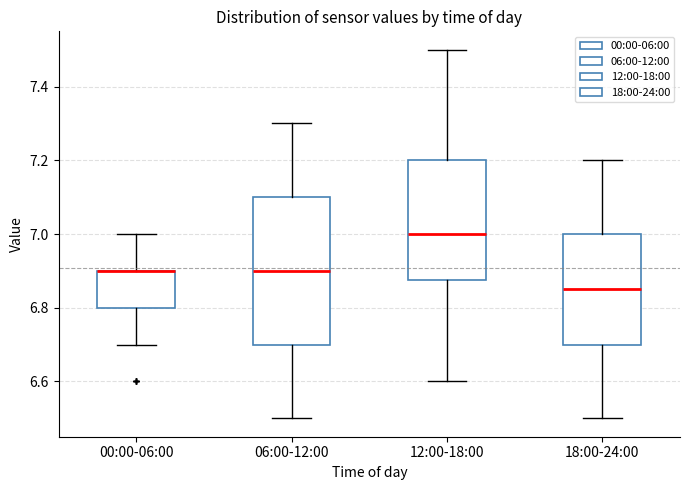

Reading left to right, read every box against the y-axis: the position of its median line, the range the box covers, and the ends of its whiskers. The values are not printed on the chart, so give them approximately, as read against the axis.

00:00-06:00: median 6.90 (drawn on the box's upper edge), box 6.80 to 6.90, whiskers 6.70 to 7.00
06:00-12:00: median 6.90, box 6.70 to 7.10, whiskers 6.50 to 7.30
12:00-18:00: median 7.00, box 6.88 to 7.20, whiskers 6.60 to 7.50
18:00-24:00: median 6.86, box 6.70 to 7.00, whiskers 6.50 to 7.20